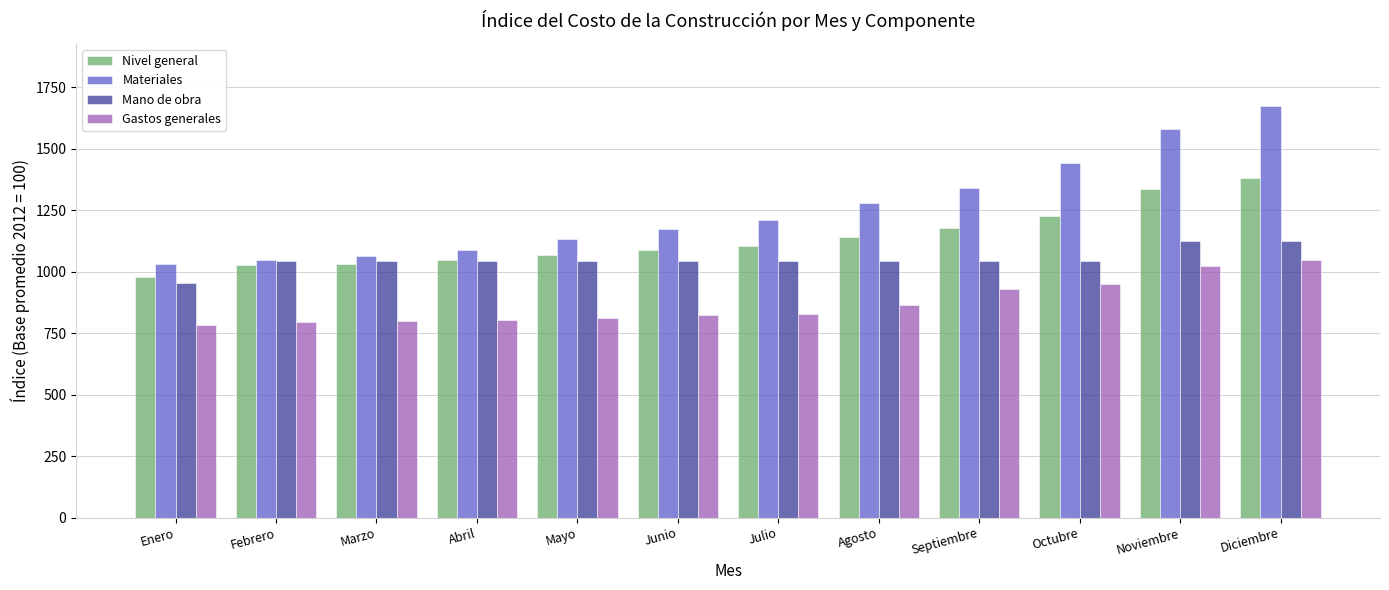

Read the Materiales value at Abril.

1090.2